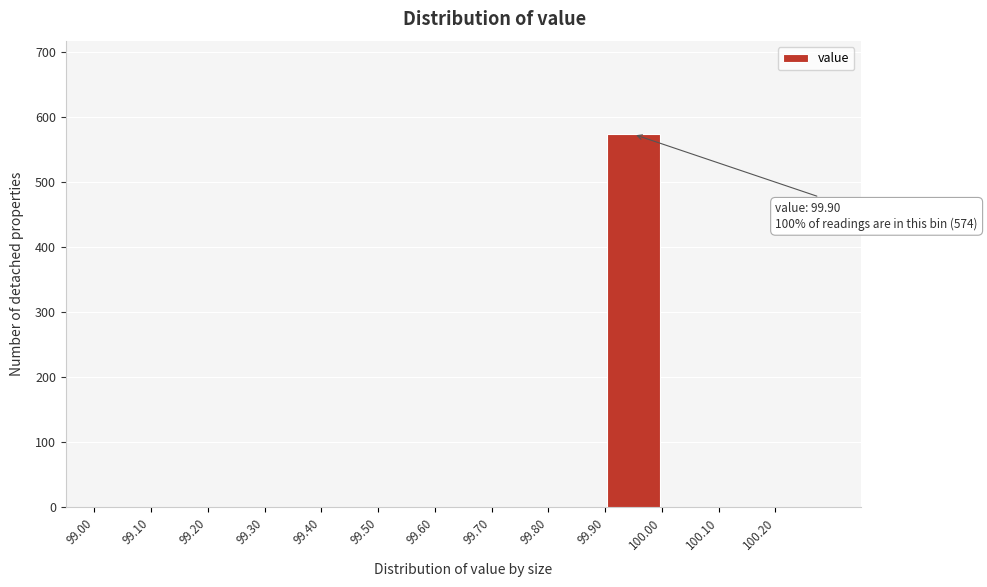

Over which range of the x-axis is the bar tallest?

99.9 to 100.0